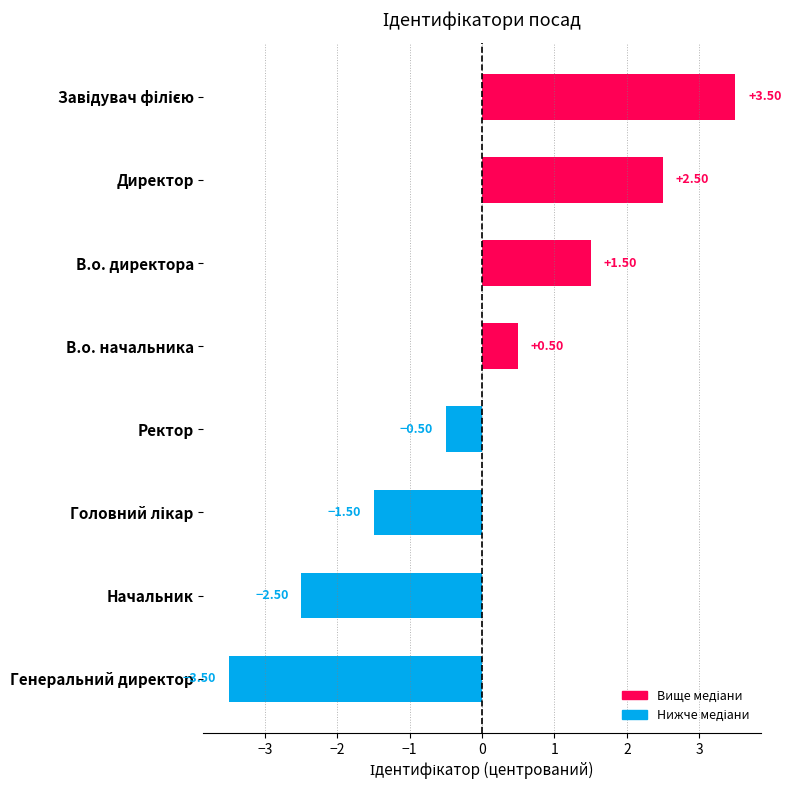

How many bars are there in total?

8